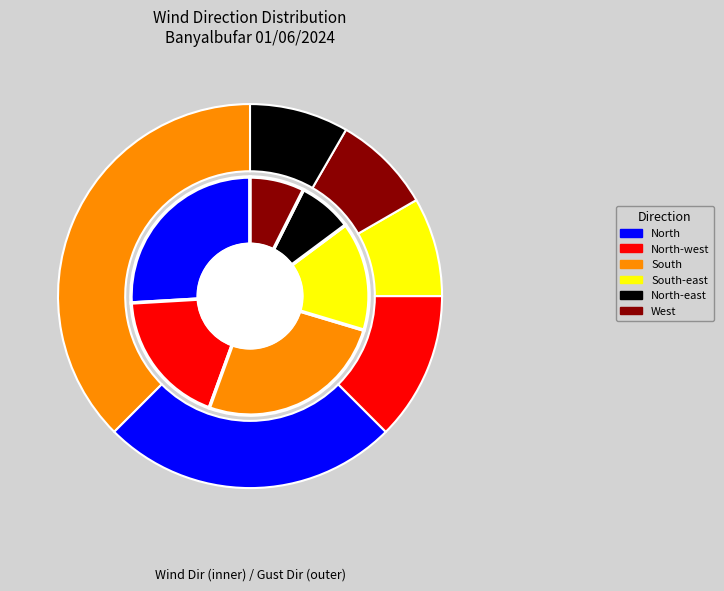

The South-east slice represents 15% of the pie. True or false?

True